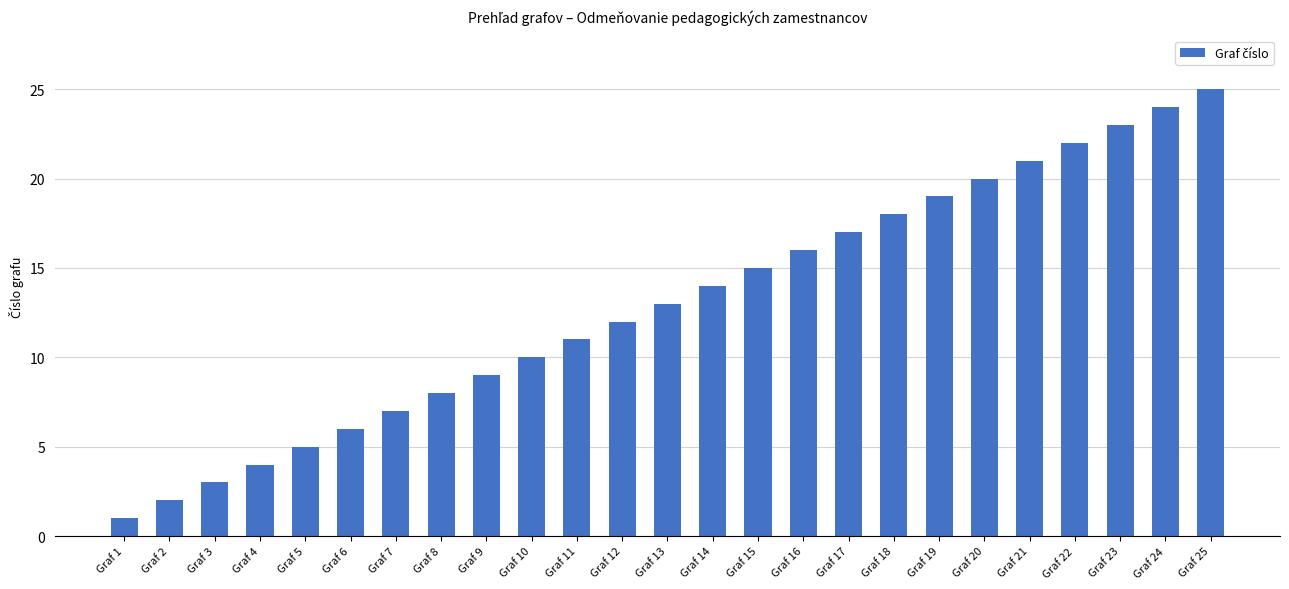

Reading left to right, list all the values displayed in this chart.

1	2	3	4	5	6	7	8	9	10	11	12	13	14	15	16	17	18	19	20	21	22	23	24	25